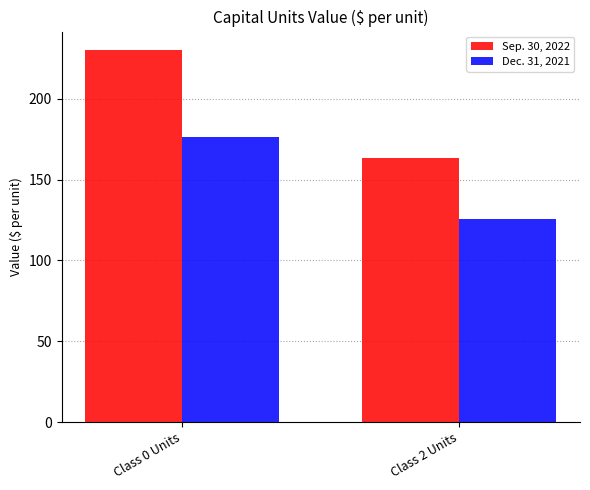

What are all the series names shown in the legend?

Sep. 30, 2022, Dec. 31, 2021